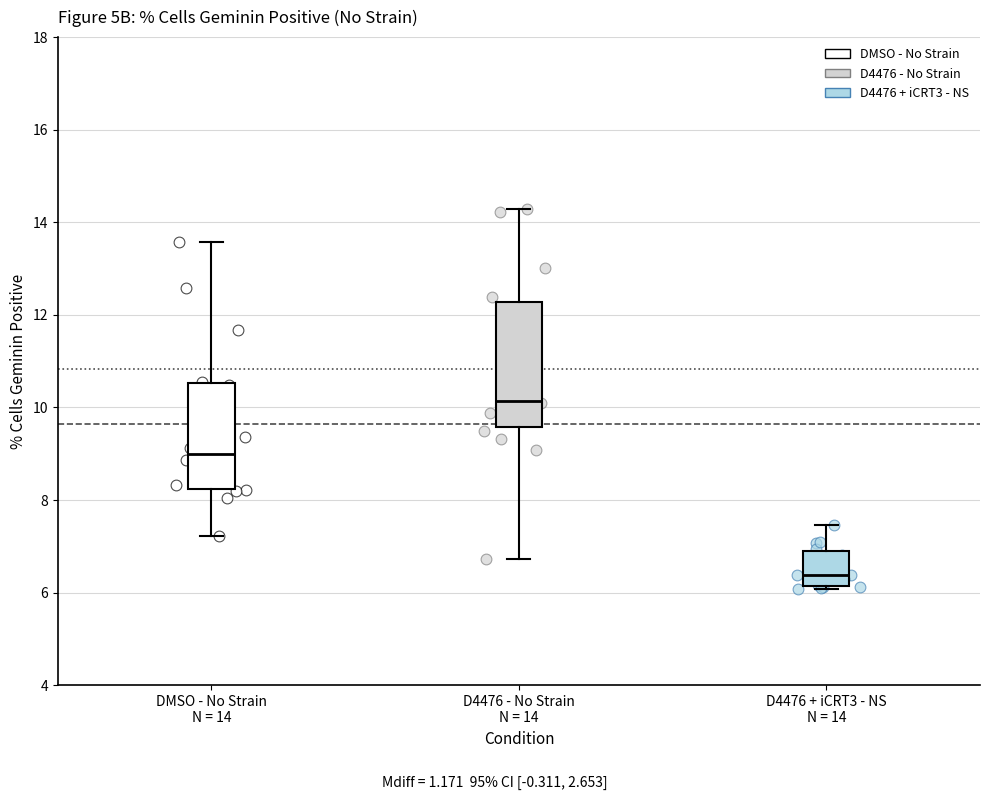

Where does the upper whisker of the box for D4476 + iCRT3 - NS N = 14 end on the y-axis? The values are not printed on the chart, so give them approximately, as read against the axis.

7.4